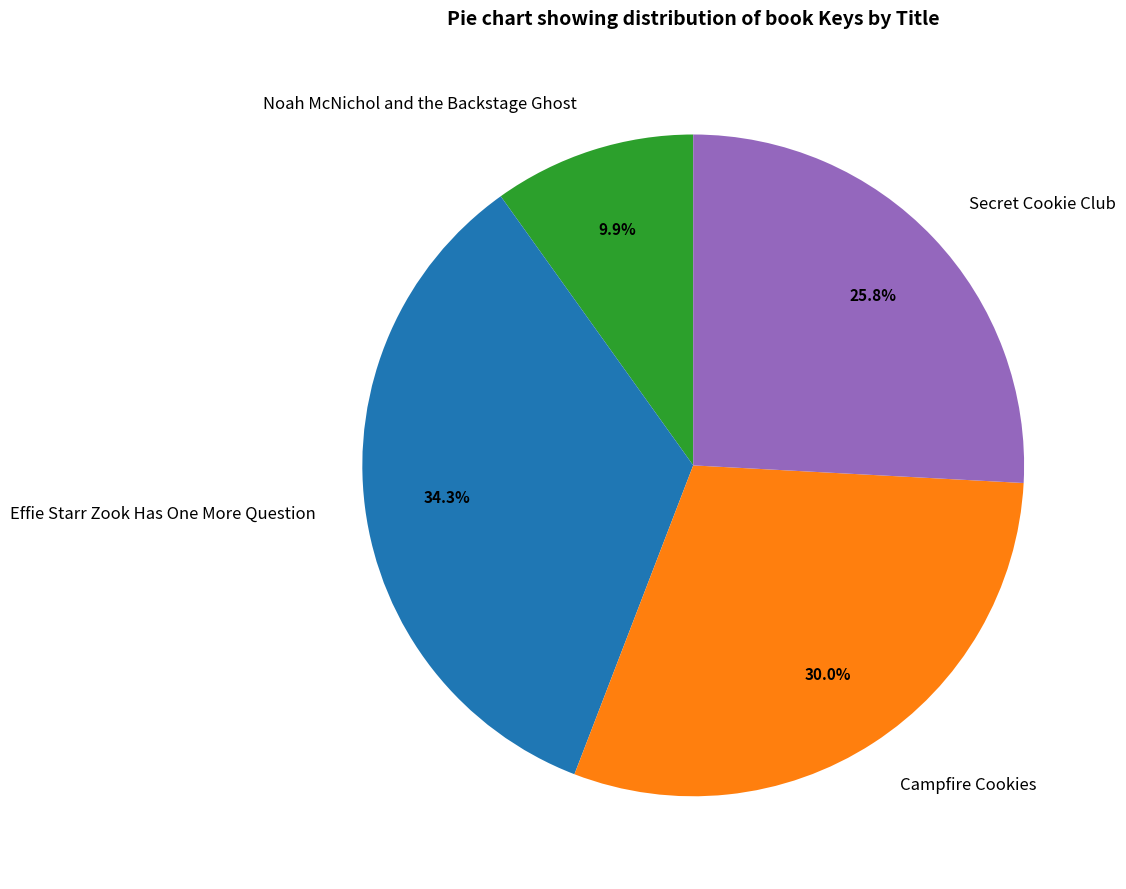

Between Noah McNichol and the Backstage Ghost and Effie Starr Zook Has One More Question, which is larger?

Effie Starr Zook Has One More Question